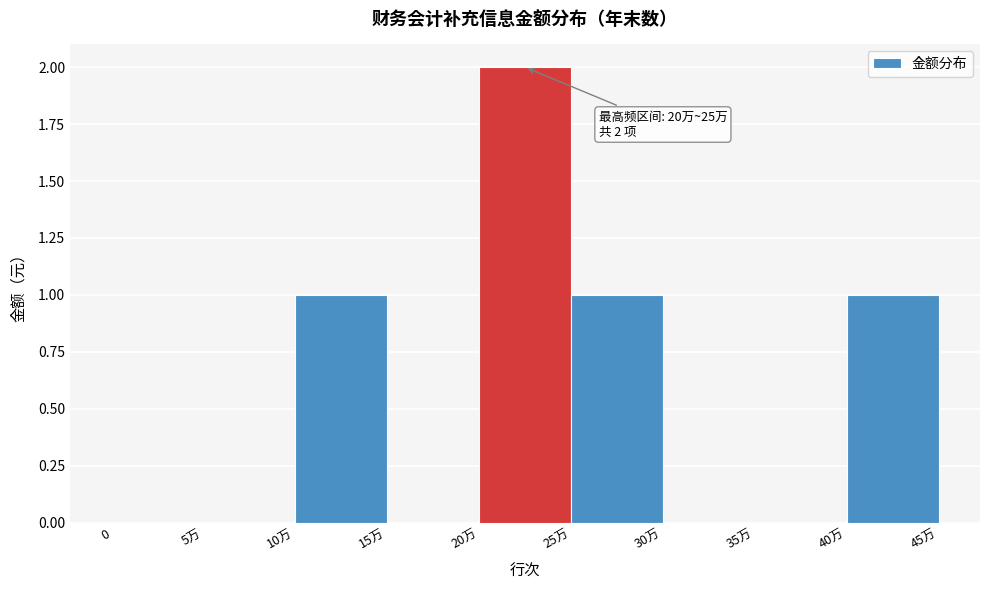

Between 15万 and 20万, which is larger?

20万